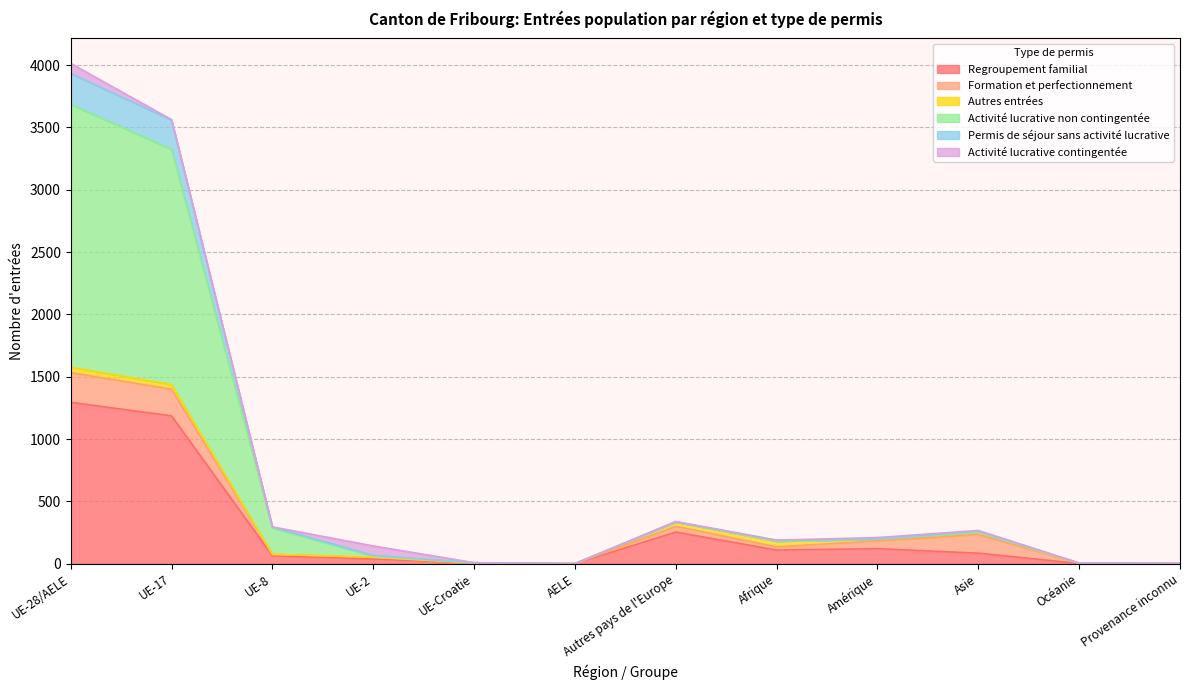

The value of Regroupement familial at UE-17 is 2044. True or false?

False